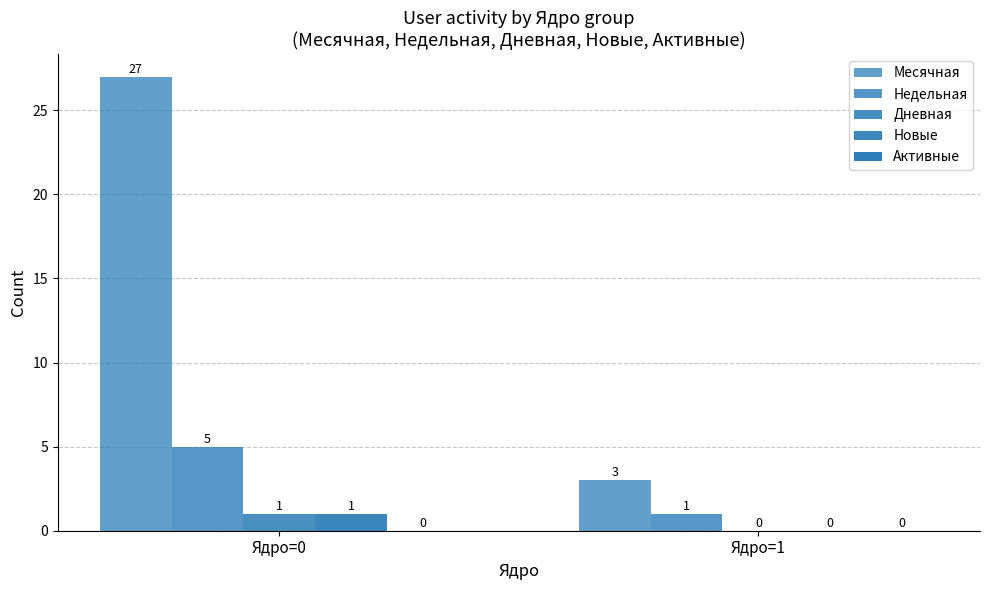

The value of Недельная at Ядро=1 is 1. True or false?

True